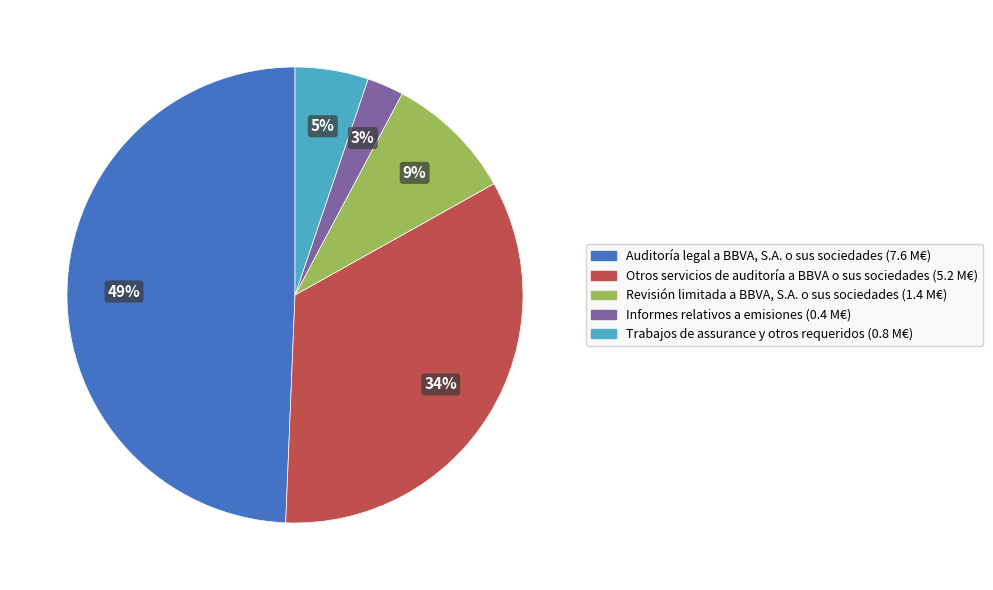

What is the ratio of the value at Otros servicios de auditoría a BBVA o sus sociedades to the value at Auditoría legal a BBVA, S.A. o sus sociedades?

0.7